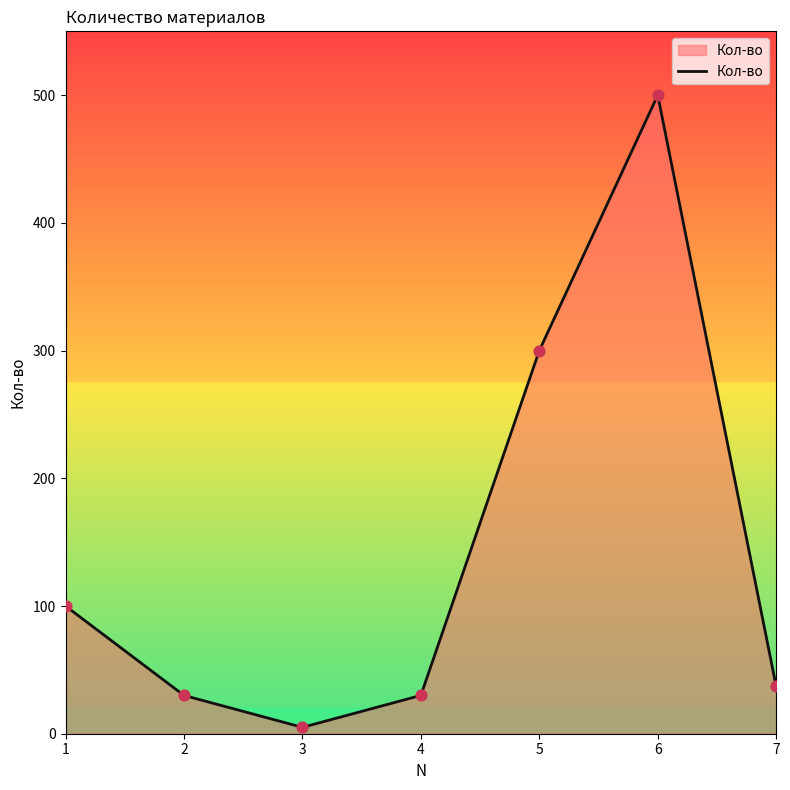

What is the change in value from 2 to 7?

+7